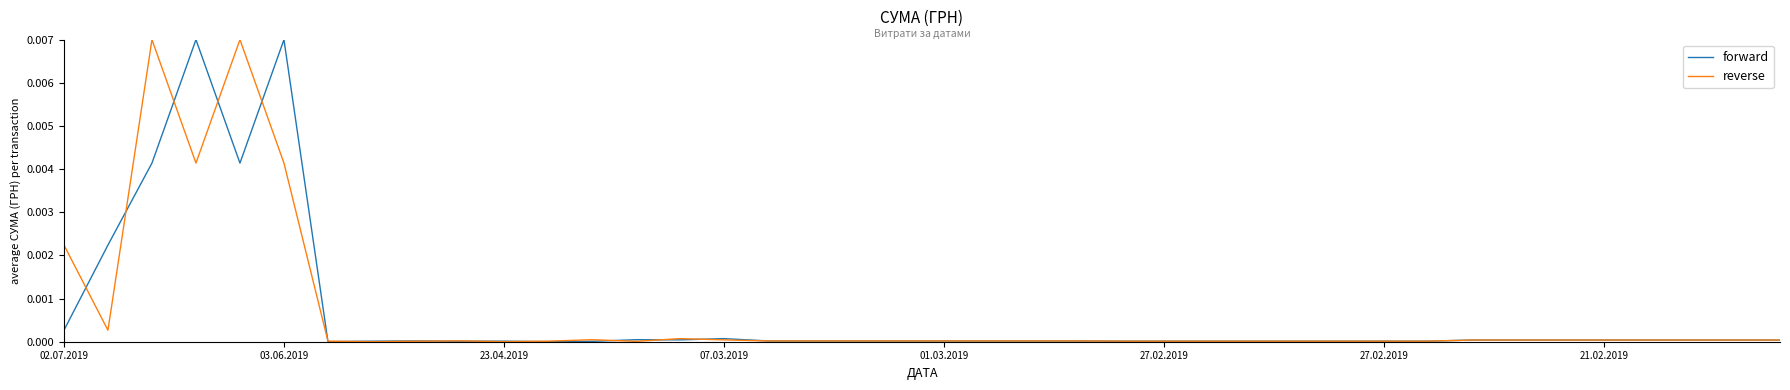

What is the label of the 9th point from the left?

8